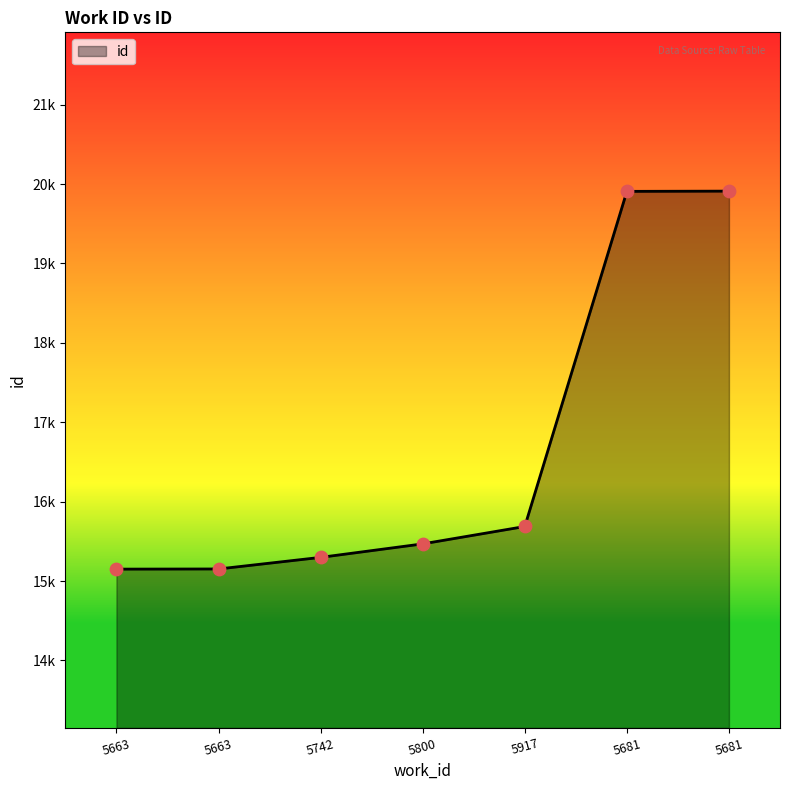

Approximately how many times larger is the value at 5681 compared to 5681?

1.0